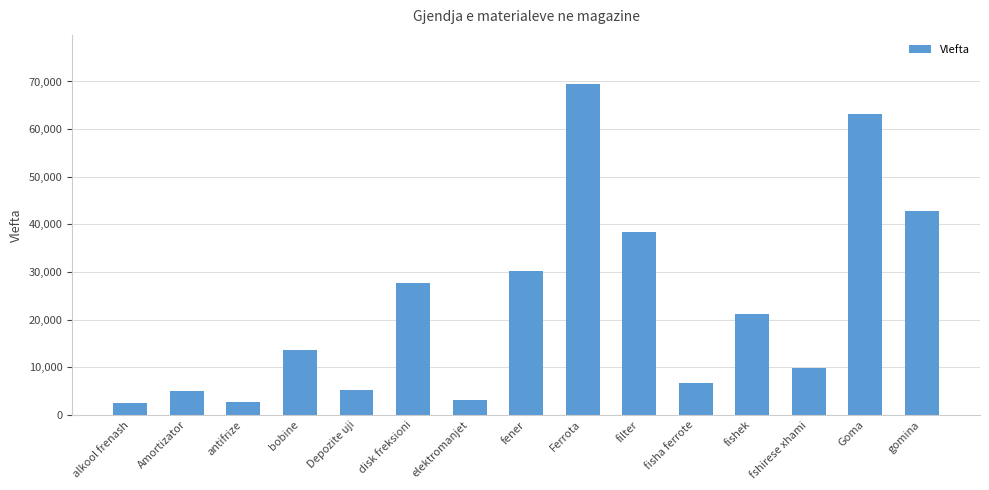

Between disk freksioni and Ferrota, which is larger?

Ferrota